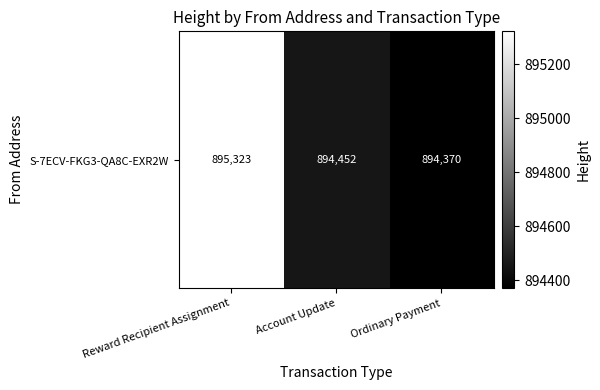

Approximately how many times larger is the value at Ordinary Payment compared to Reward Recipient Assignment?

1.0